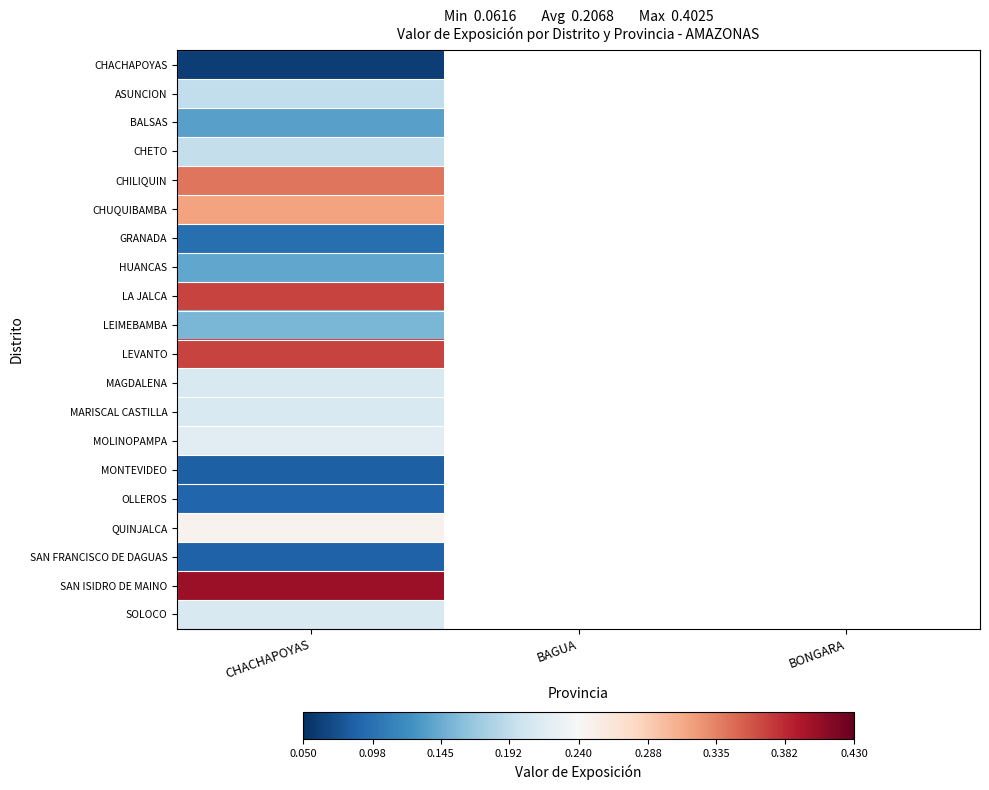

List the series in order of their peak value, lowest first.

CHACHAPOYAS, MONTEVIDEO, SAN FRANCISCO DE DAGUAS, OLLEROS, GRANADA, BALSAS, HUANCAS, LEIMEBAMBA, ASUNCION, CHETO, MAGDALENA, MARISCAL CASTILLA, SOLOCO, MOLINOPAMPA, QUINJALCA, CHUQUIBAMBA, CHILIQUIN, LA JALCA, LEVANTO, SAN ISIDRO DE MAINO